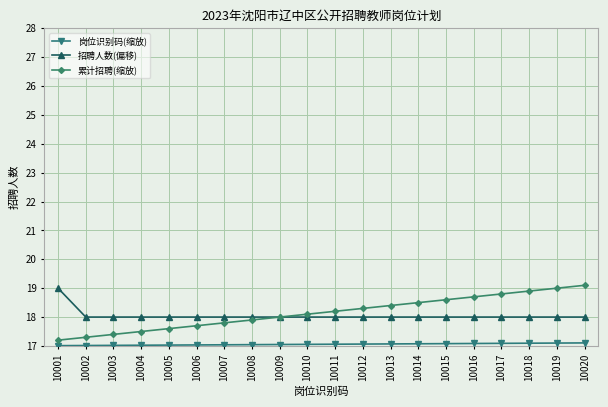

What is the maximum value shown in the chart?

19.1